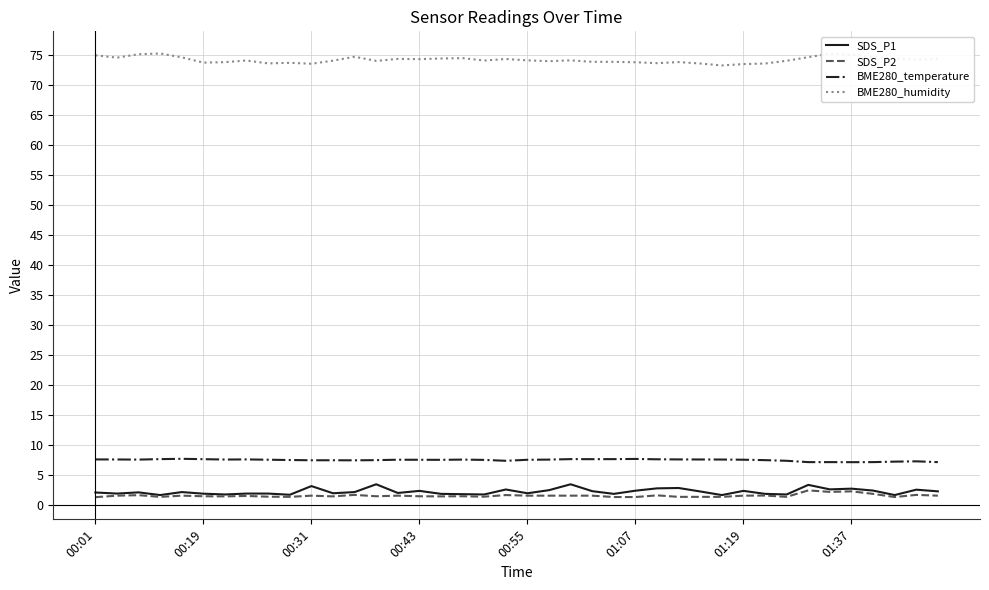

What is the highest value of the BME280_temperature series?

7.7